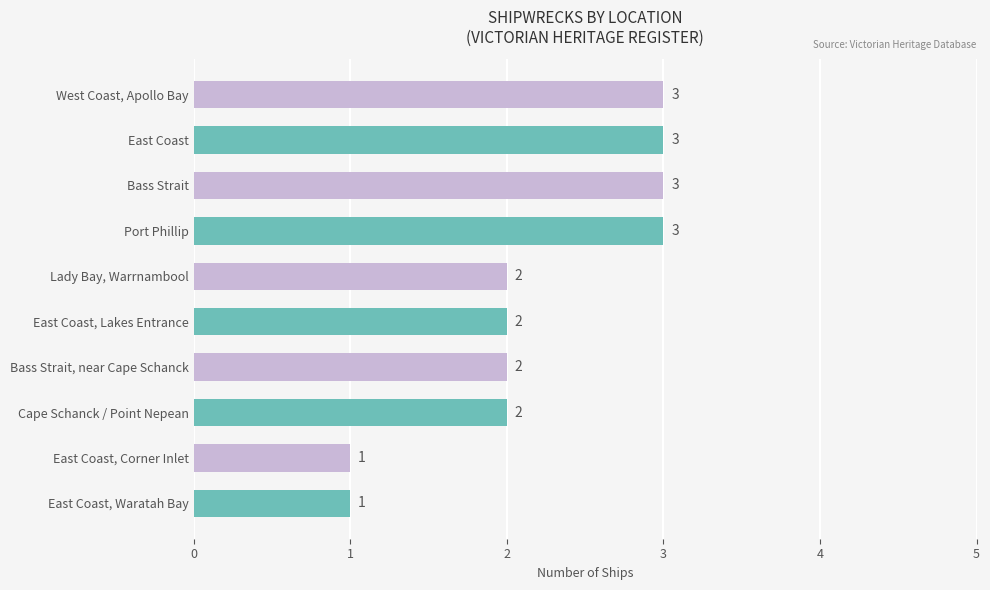

The chart shows a value of 3 at Bass Strait, near Cape Schanck. True or false?

False